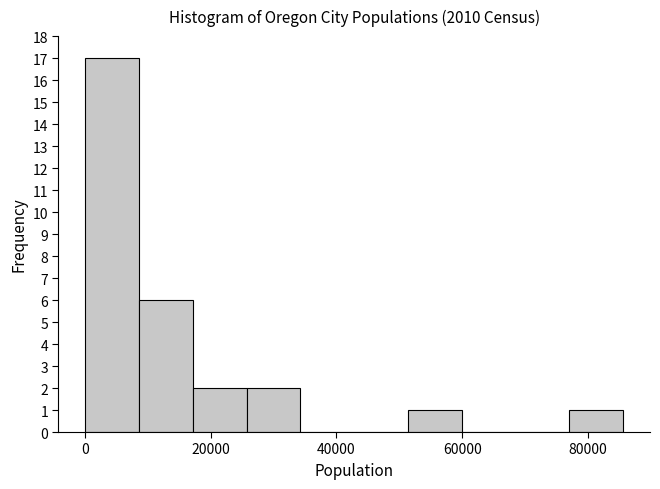

Which range on the x-axis has the tallest bar?

0 to 8000